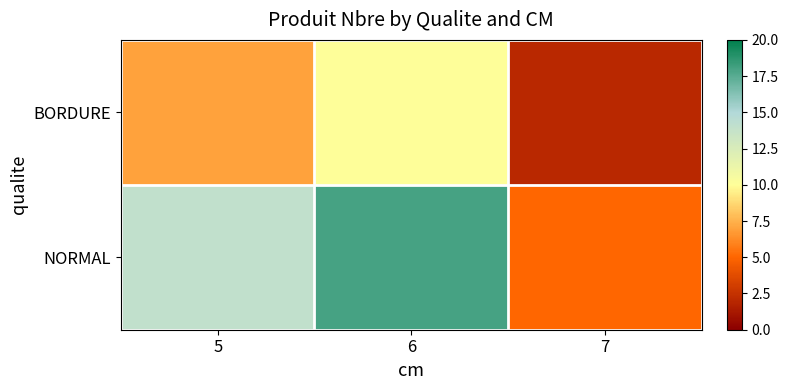

What is the difference between the highest and lowest values at 5?

7